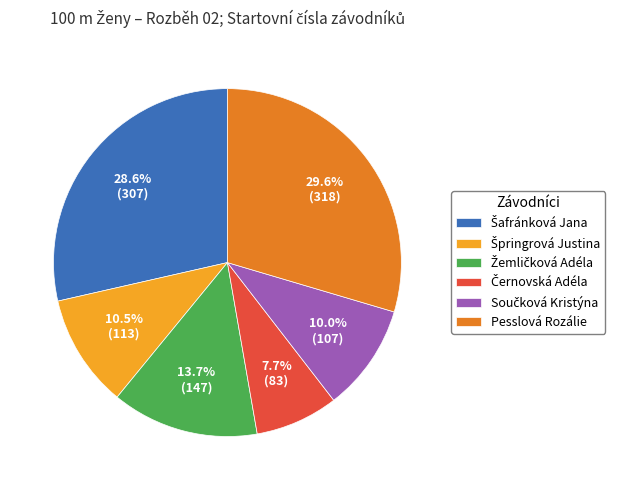

Is there a majority slice in this chart?

No